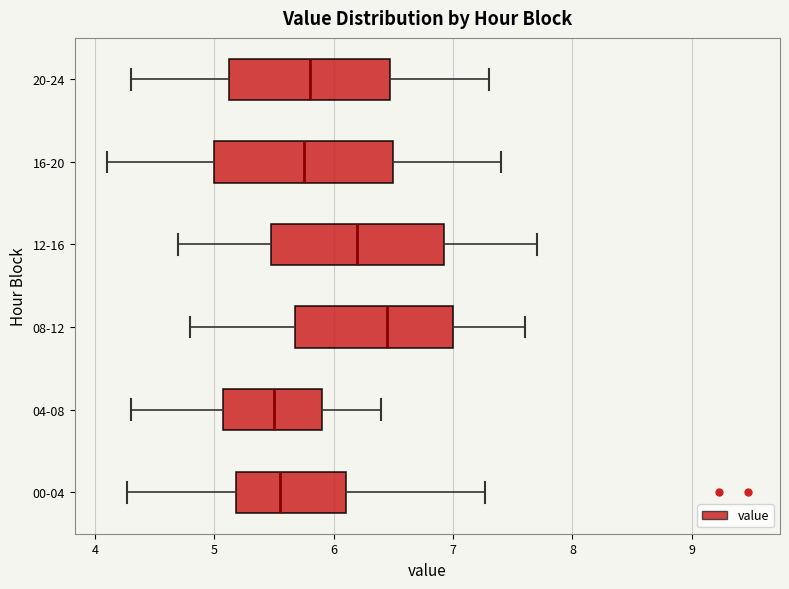

Reading bottom to top, read every box against the x-axis: the position of its median line, the range the box covers, and the ends of its whiskers. The values are not printed on the chart, so give them approximately, as read against the axis.

00-04: median 5.6, box 5.2 to 6.1, whiskers 4.3 to 7.3
04-08: median 5.5, box 5.1 to 5.9, whiskers 4.3 to 6.4
08-12: median 6.5, box 5.7 to 7.0, whiskers 4.8 to 7.6
12-16: median 6.2, box 5.5 to 6.9, whiskers 4.7 to 7.7
16-20: median 5.8, box 5.0 to 6.5, whiskers 4.1 to 7.4
20-24: median 5.8, box 5.1 to 6.5, whiskers 4.3 to 7.3